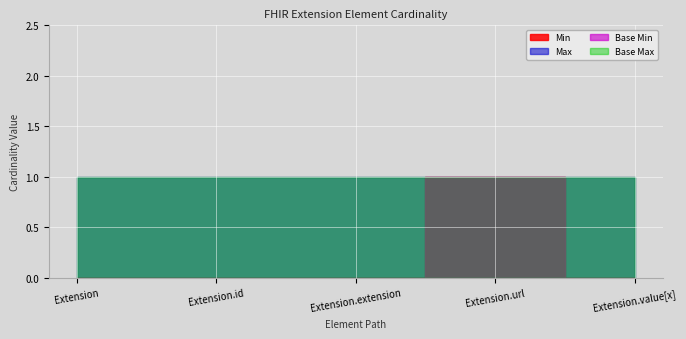

Which series has the widest spread of values?

Min